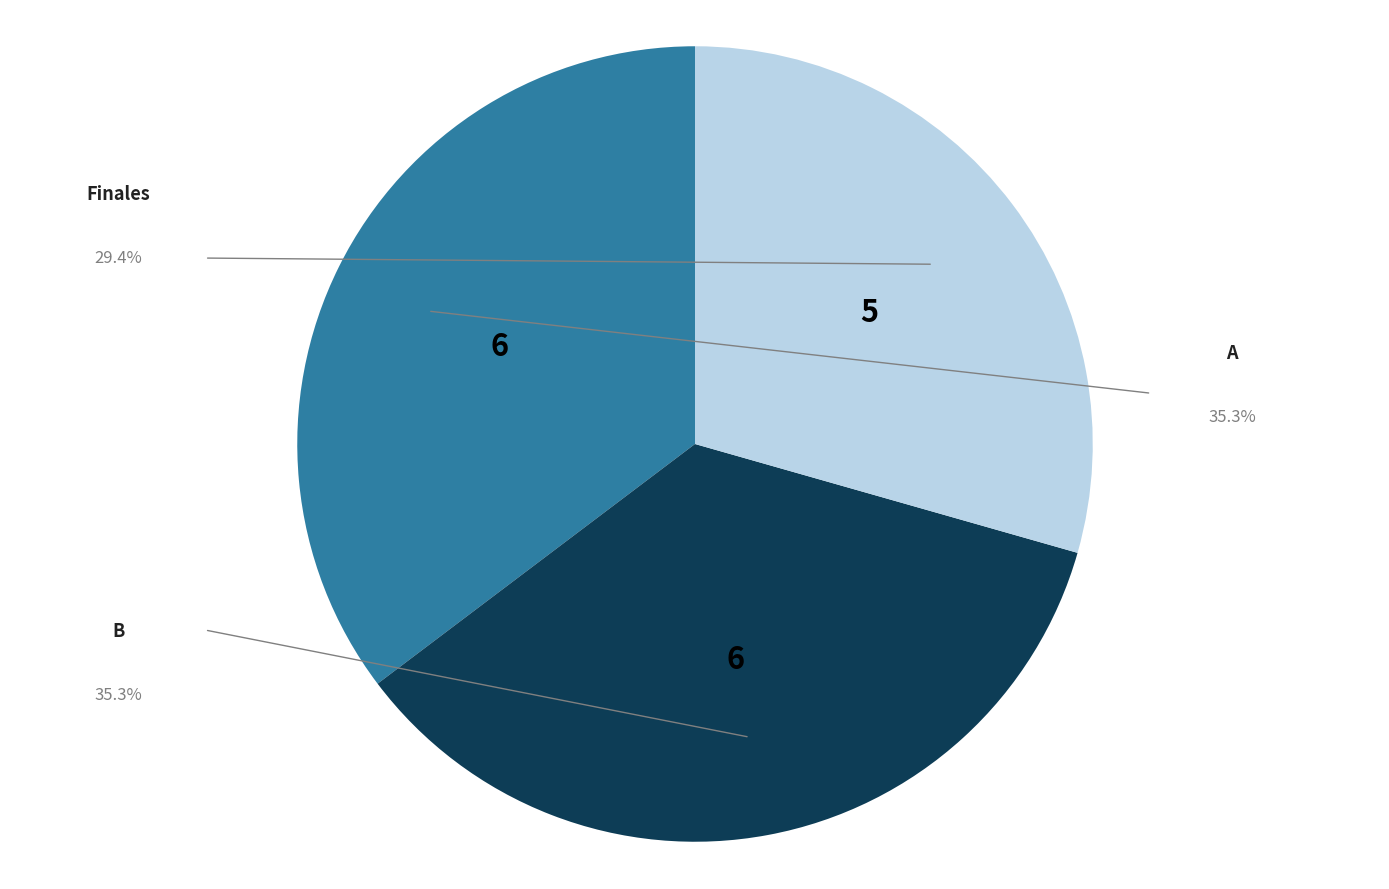

Is there any slice that represents more than half of the pie?

No